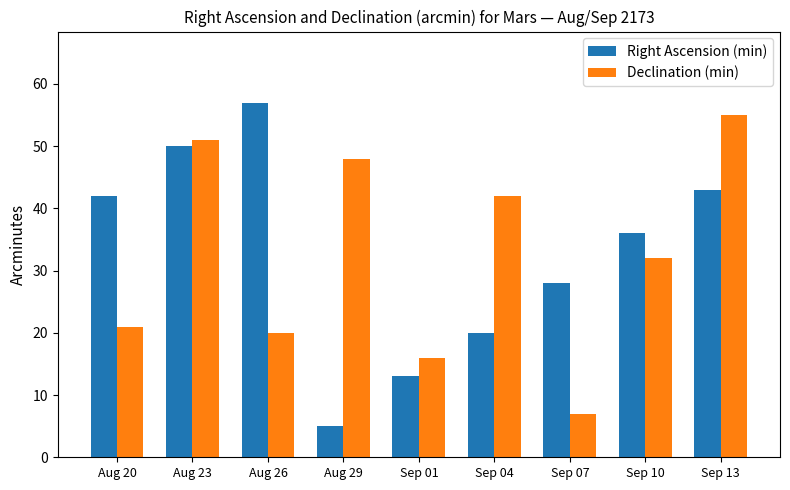

What are all the series names shown in the legend?

Right Ascension (min), Declination (min)